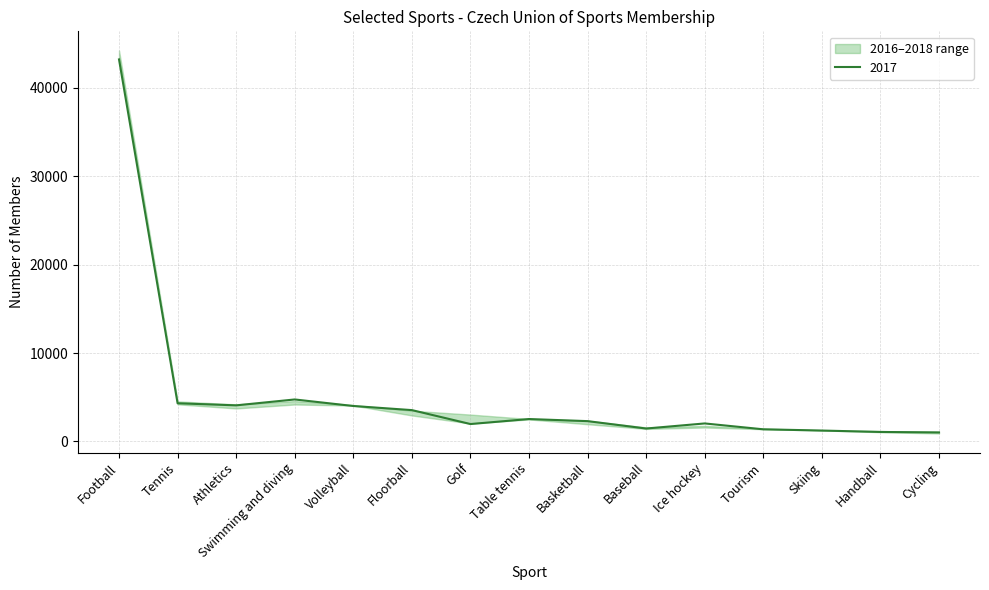

The 2017 series shows 1465 at Baseball. True or false?

True